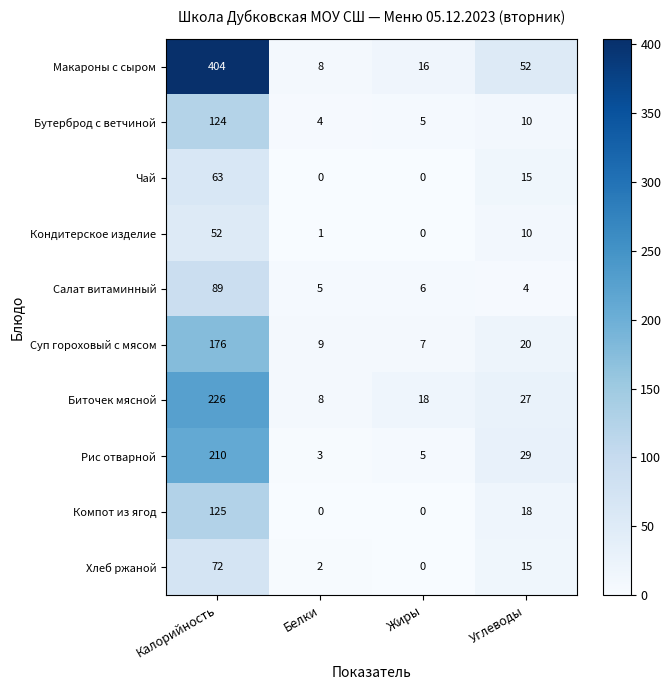

Rank the series by their maximum value, from highest to lowest.

Макароны с сыром, Биточек мясной, Рис отварной, Суп гороховый с мясом, Компот из ягод, Бутерброд с ветчиной, Салат витаминный, Хлеб ржаной, Чай, Кондитерское изделие